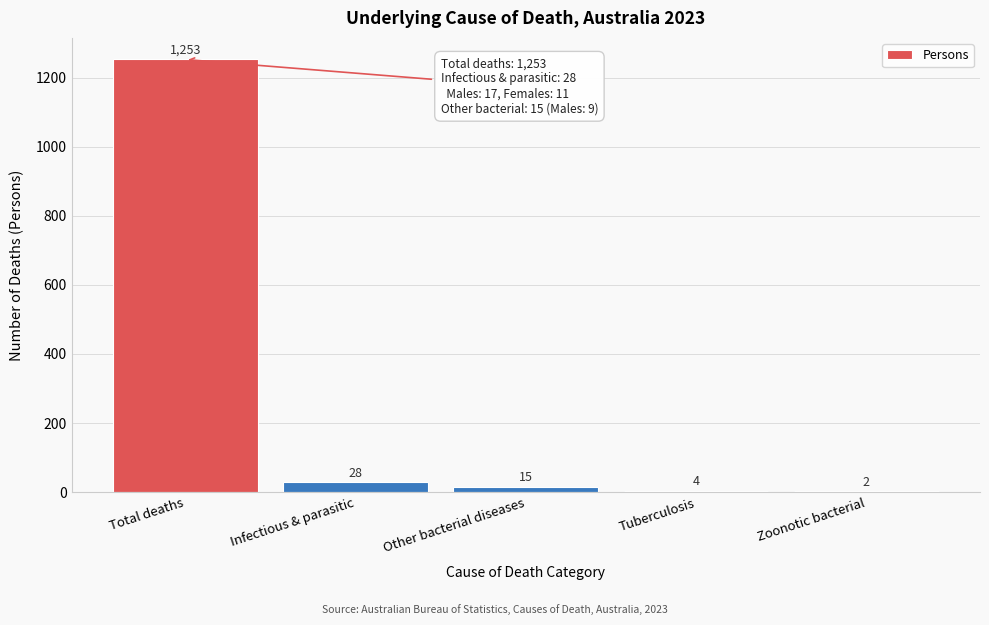

Reading left to right, what are all the values shown in this chart?

Total deaths=1253	Infectious & parasitic=28	Other bacterial diseases=15	Tuberculosis=4	Zoonotic bacterial=2